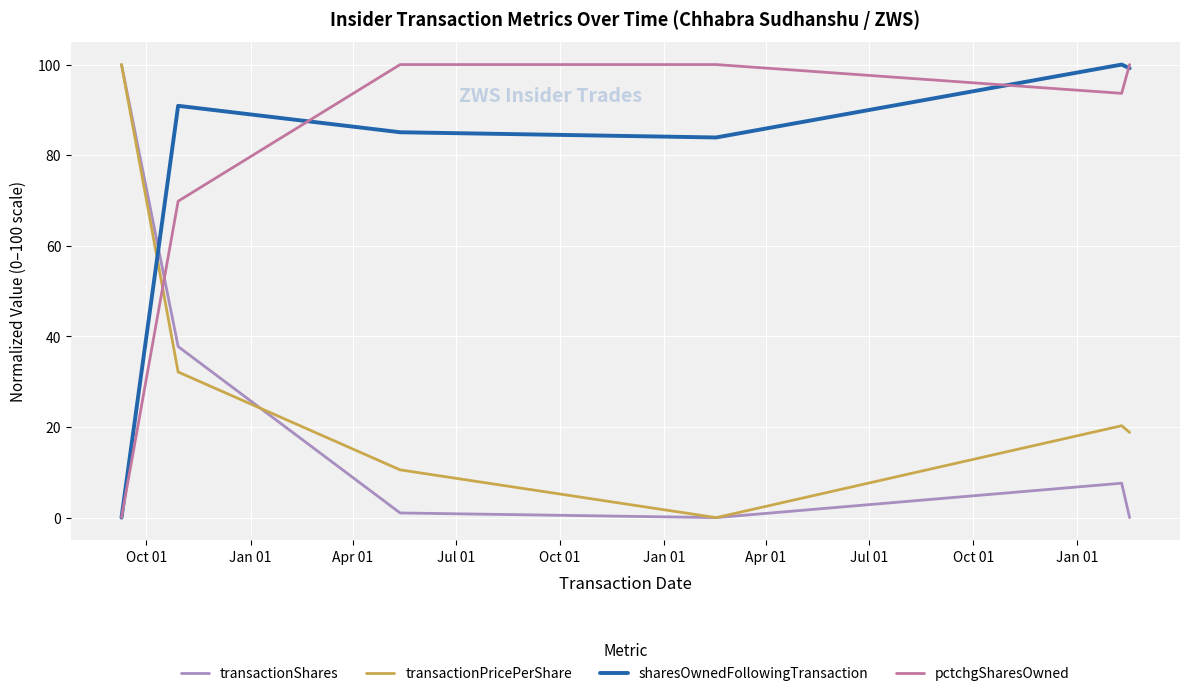

What is the maximum value for transactionPricePerShare?

100.0